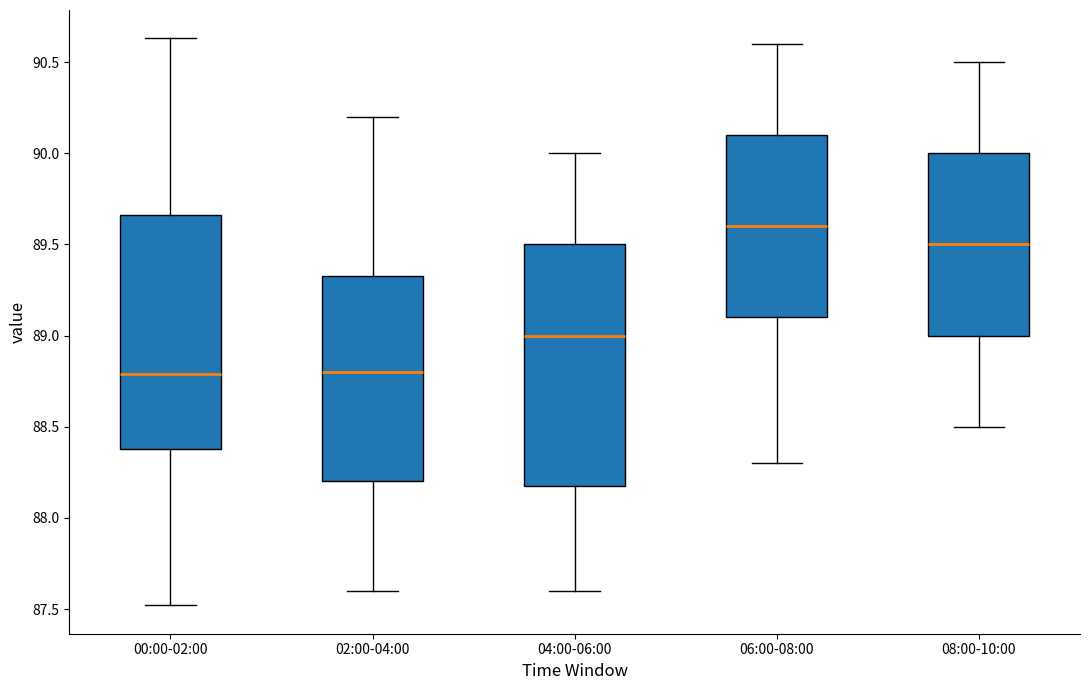

Reading left to right, read every box against the y-axis: the position of its median line, the range the box covers, and the ends of its whiskers. The values are not printed on the chart, so give them approximately, as read against the axis.

00:00-02:00: median 88.80, box 88.40 to 89.65, whiskers 87.50 to 90.65
02:00-04:00: median 88.80, box 88.20 to 89.35, whiskers 87.60 to 90.20
04:00-06:00: median 89.00, box 88.20 to 89.50, whiskers 87.60 to 90.00
06:00-08:00: median 89.60, box 89.10 to 90.10, whiskers 88.30 to 90.60
08:00-10:00: median 89.50, box 89.00 to 90.00, whiskers 88.50 to 90.50